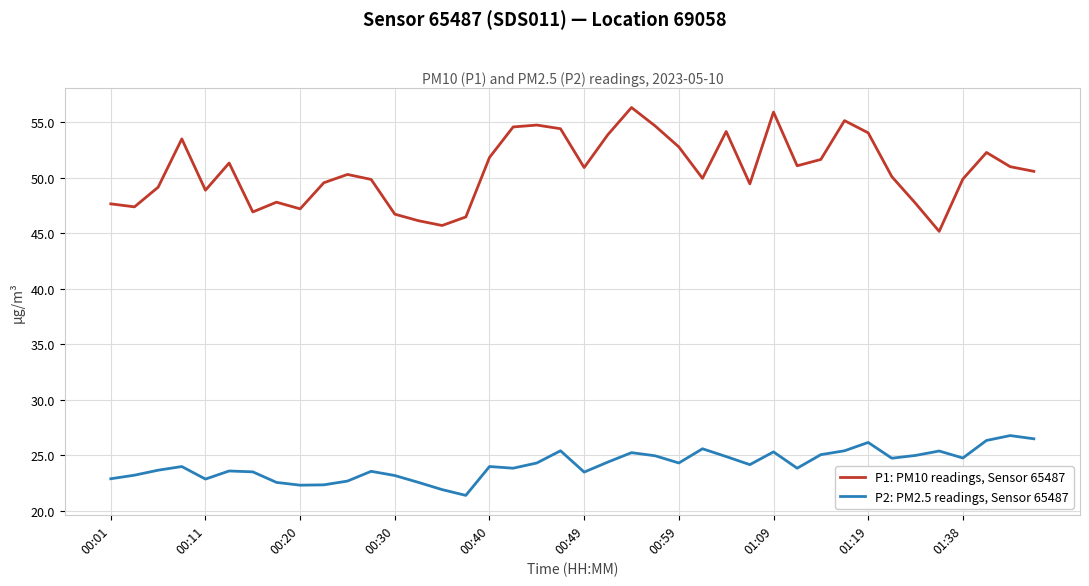

Rank the series by their average value, from highest to lowest.

P1: PM10 readings, Sensor 65487, P2: PM2.5 readings, Sensor 65487